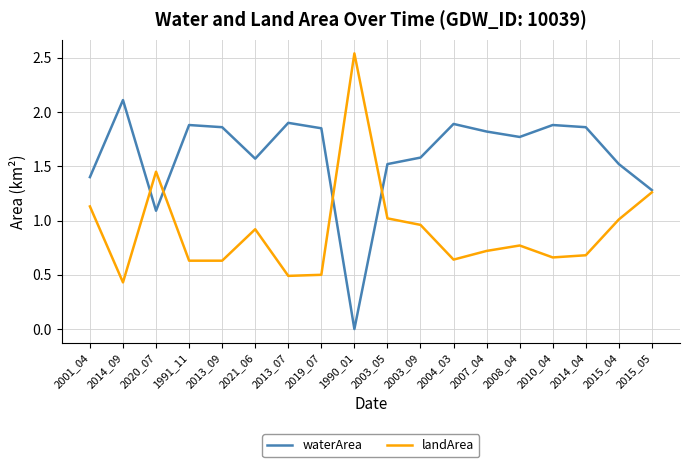

Which label corresponds to the largest value in the chart?

1990_01